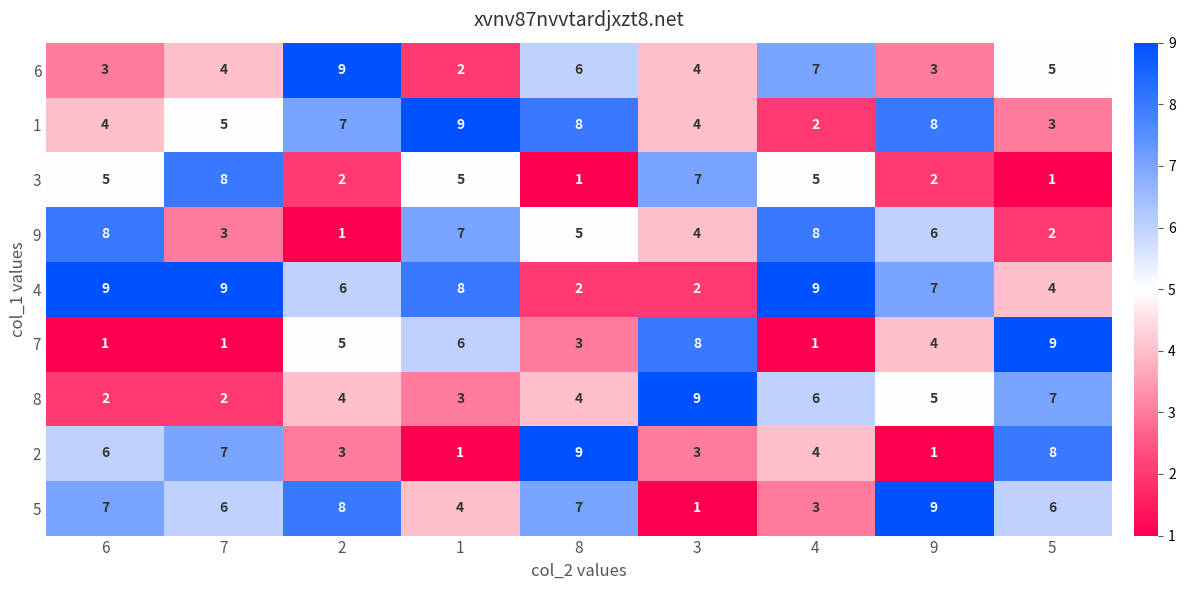

At 2, list the series in order from largest to smallest.

6, 5, 1, 4, 7, 8, 2, 3, 9